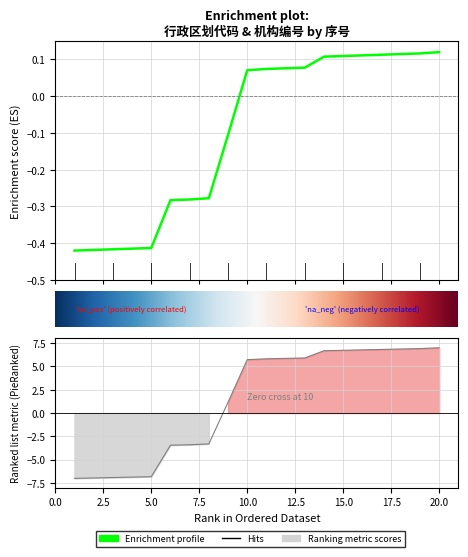

Which category has the highest value in the 机构编号 series?

20